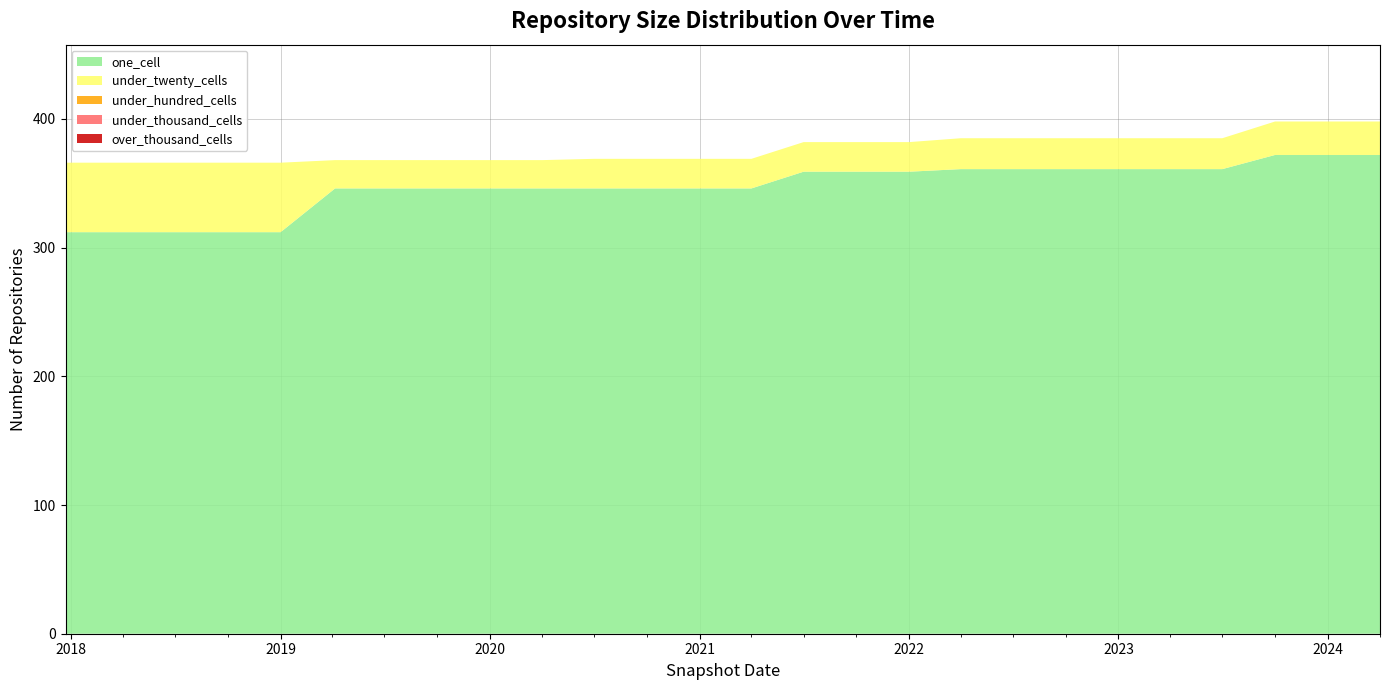

Reading left to right, what are all the values shown in this chart?

one_cell: 312	312	312	312	312	346	346	346	346	346	346	346	346	346	359	359	359	361	361	361	361	361	361	372	372	372
under_twenty_cells: 54	54	54	54	54	22	22	22	22	22	23	23	23	23	23	23	23	24	24	24	24	24	24	26	26	26
under_hundred_cells: 0	0	0	0	0	0	0	0	0	0	0	0	0	0	0	0	0	0	0	0	0	0	0	0	0	0
under_thousand_cells: 0	0	0	0	0	0	0	0	0	0	0	0	0	0	0	0	0	0	0	0	0	0	0	0	0	0
over_thousand_cells: 0	0	0	0	0	0	0	0	0	0	0	0	0	0	0	0	0	0	0	0	0	0	0	0	0	0